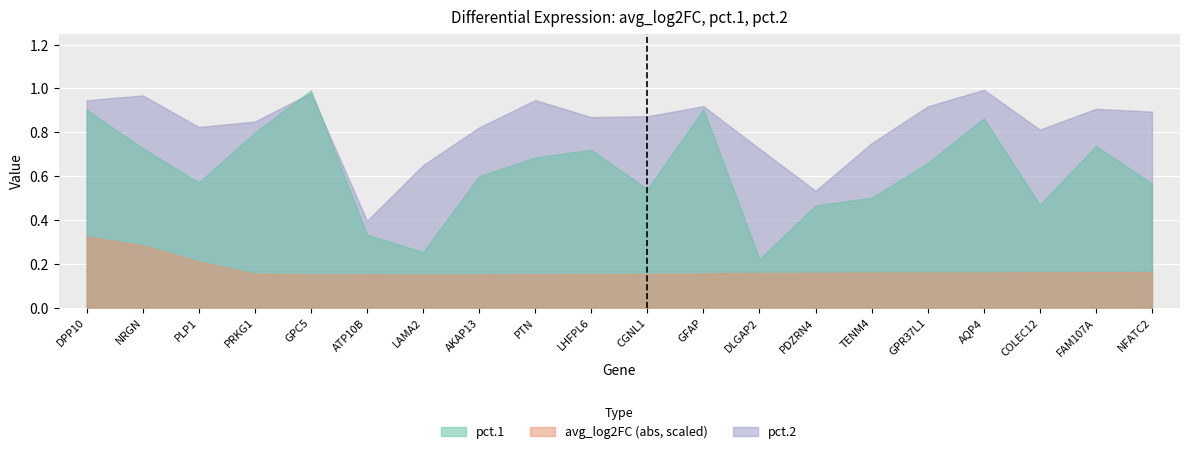

True or false: pct.1 has a value of 0.5 at AQP4.

False